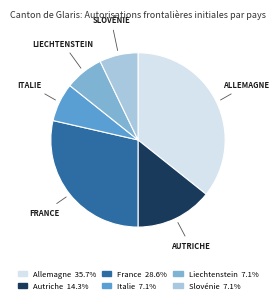

The Italie slice represents 7% of the pie. True or false?

True